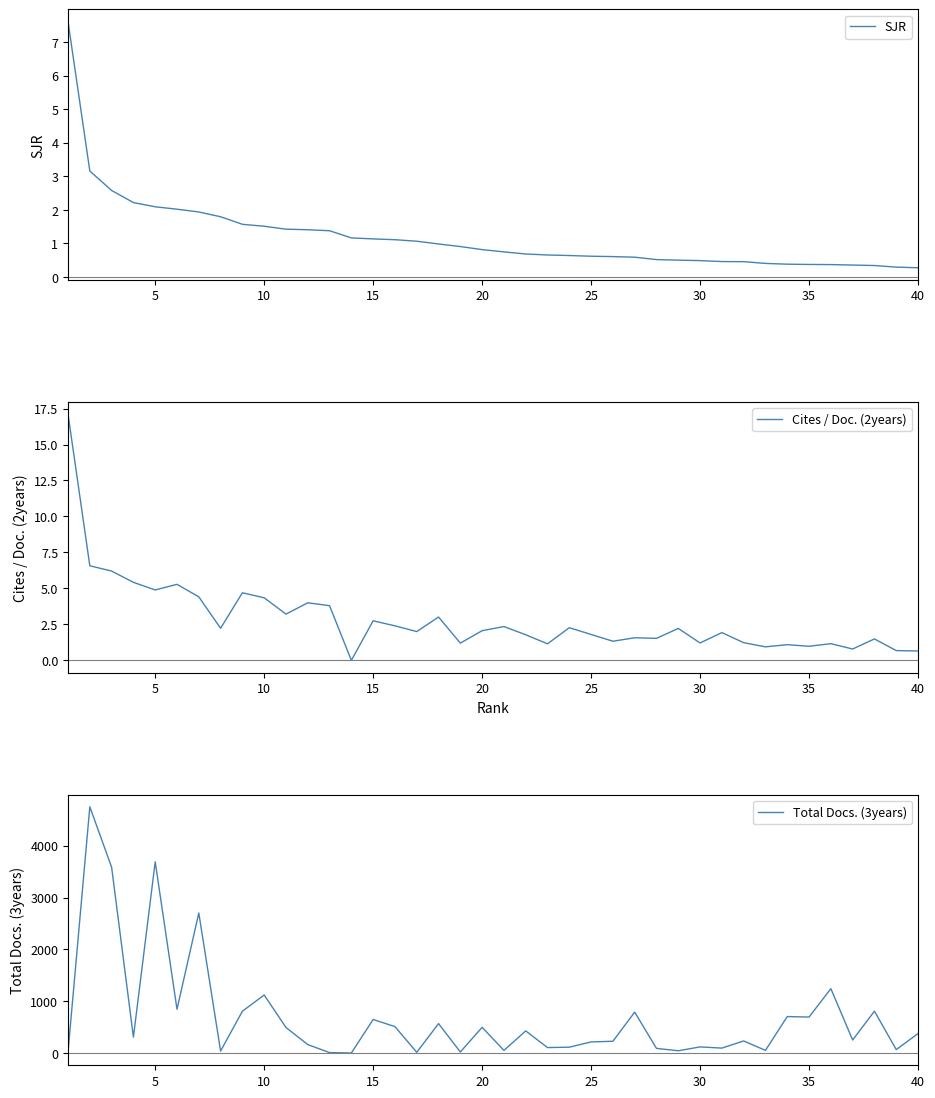

What are all the series names shown in the legend?

SJR, Cites / Doc. (2years), Total Docs. (3years)